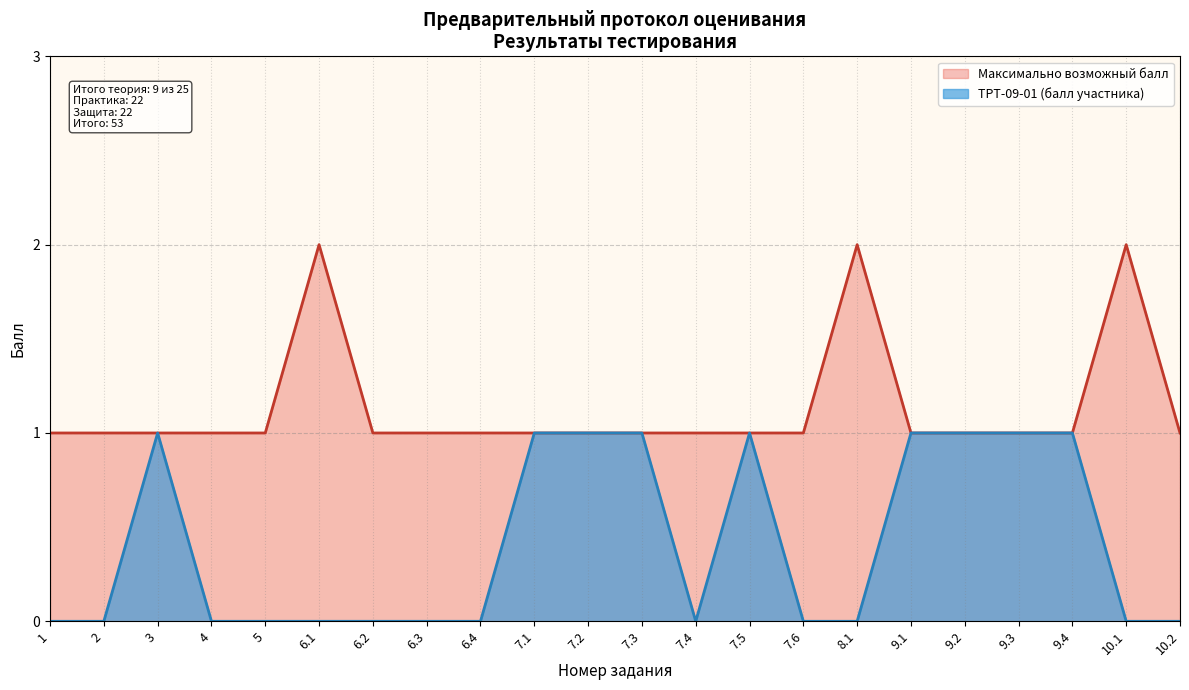

What position from the right is Максимально?

1